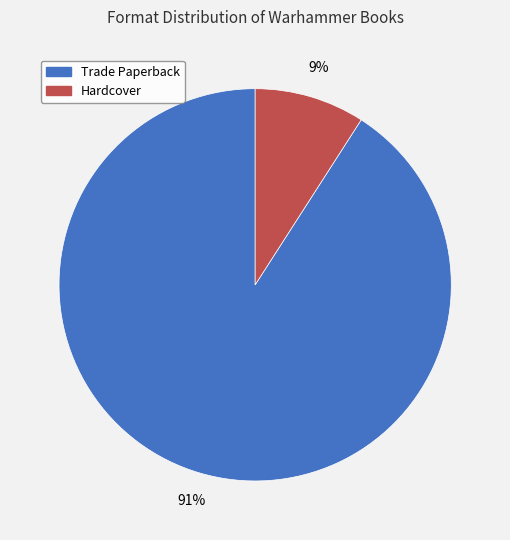

How many segments does this pie chart have?

2